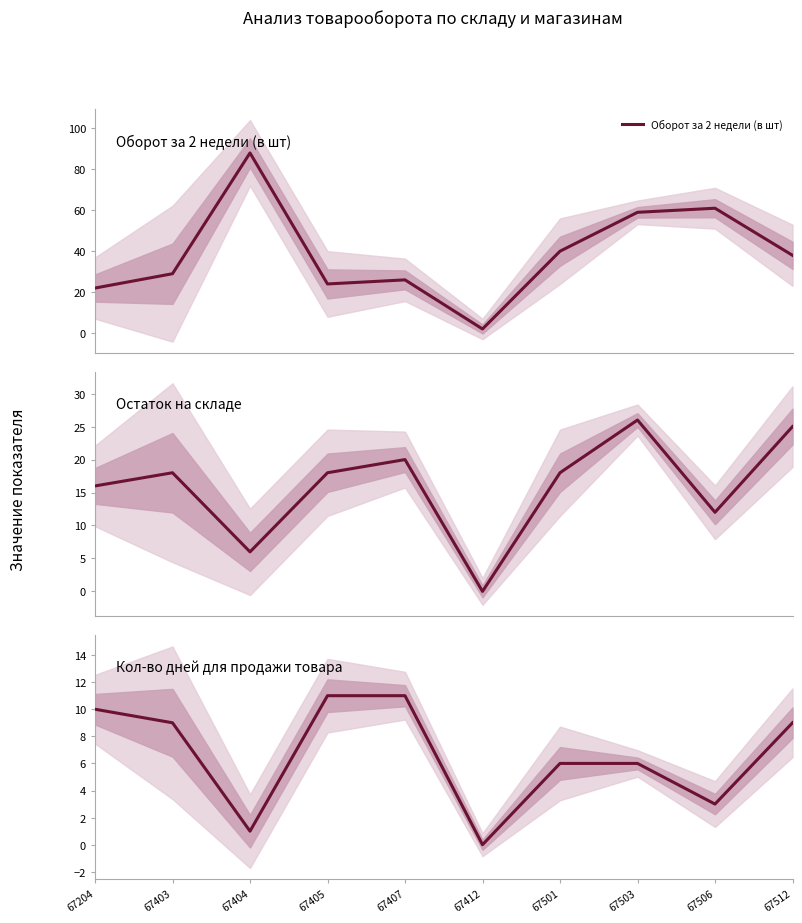

What is the difference between the maximum and minimum values in the Кол-во дней для продажи товара series?

11